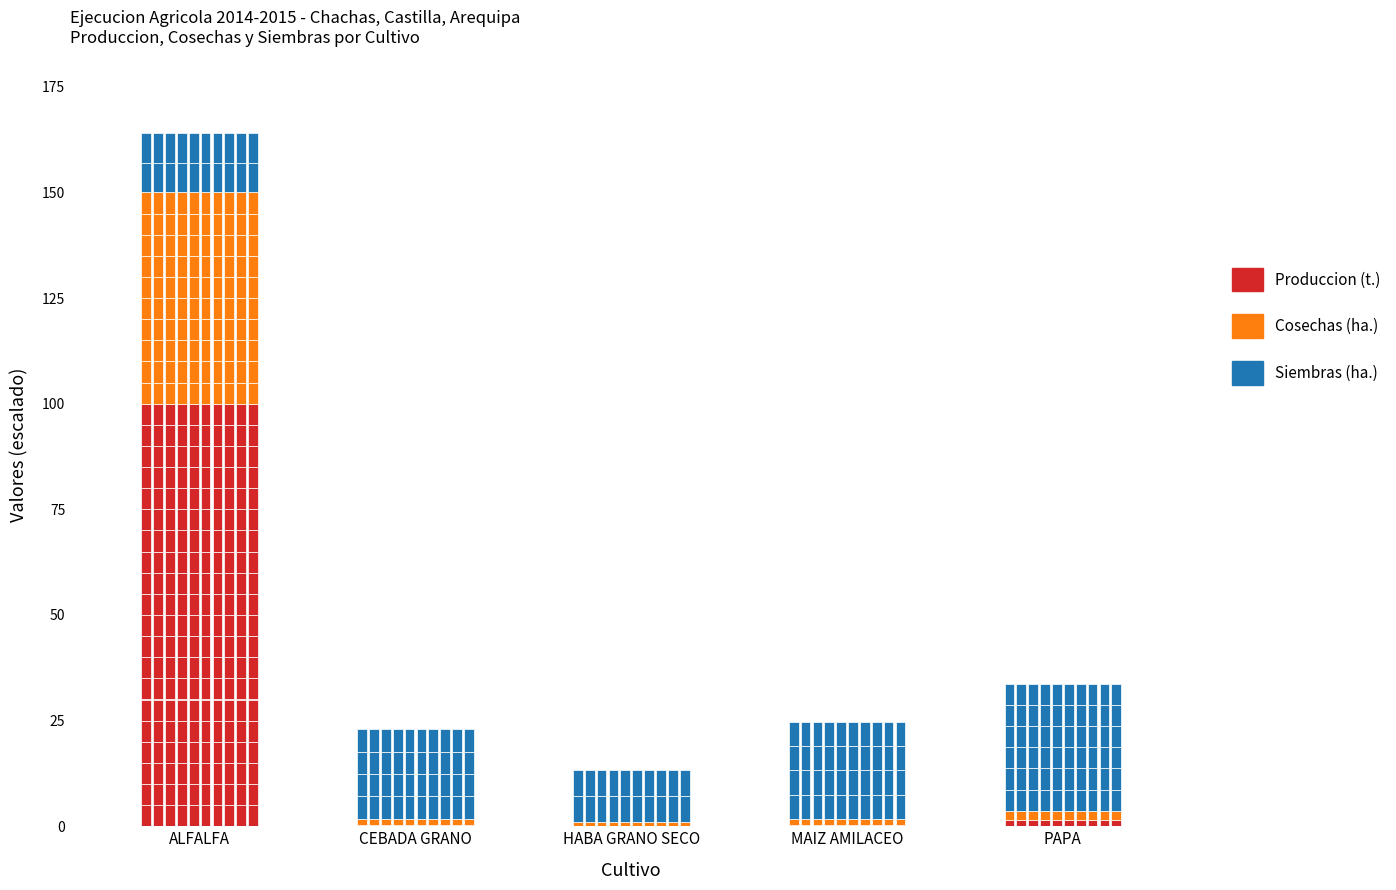

Reading left to right, transcribe all the data shown in this chart.

Produccion (t.) [scaled]: ALFALFA=100.0	CEBADA GRANO=0.2	HABA GRANO SECO=0.2	MAIZ AMILACEO=0.3	PAPA=1.5
Cosechas (ha.) [scaled]: ALFALFA=50.0	CEBADA GRANO=1.5	HABA GRANO SECO=0.9	MAIZ AMILACEO=1.4	PAPA=2.2
Siembras (ha.) [scaled]: ALFALFA=14.1	CEBADA GRANO=21.2	HABA GRANO SECO=12.4	MAIZ AMILACEO=22.9	PAPA=30.0